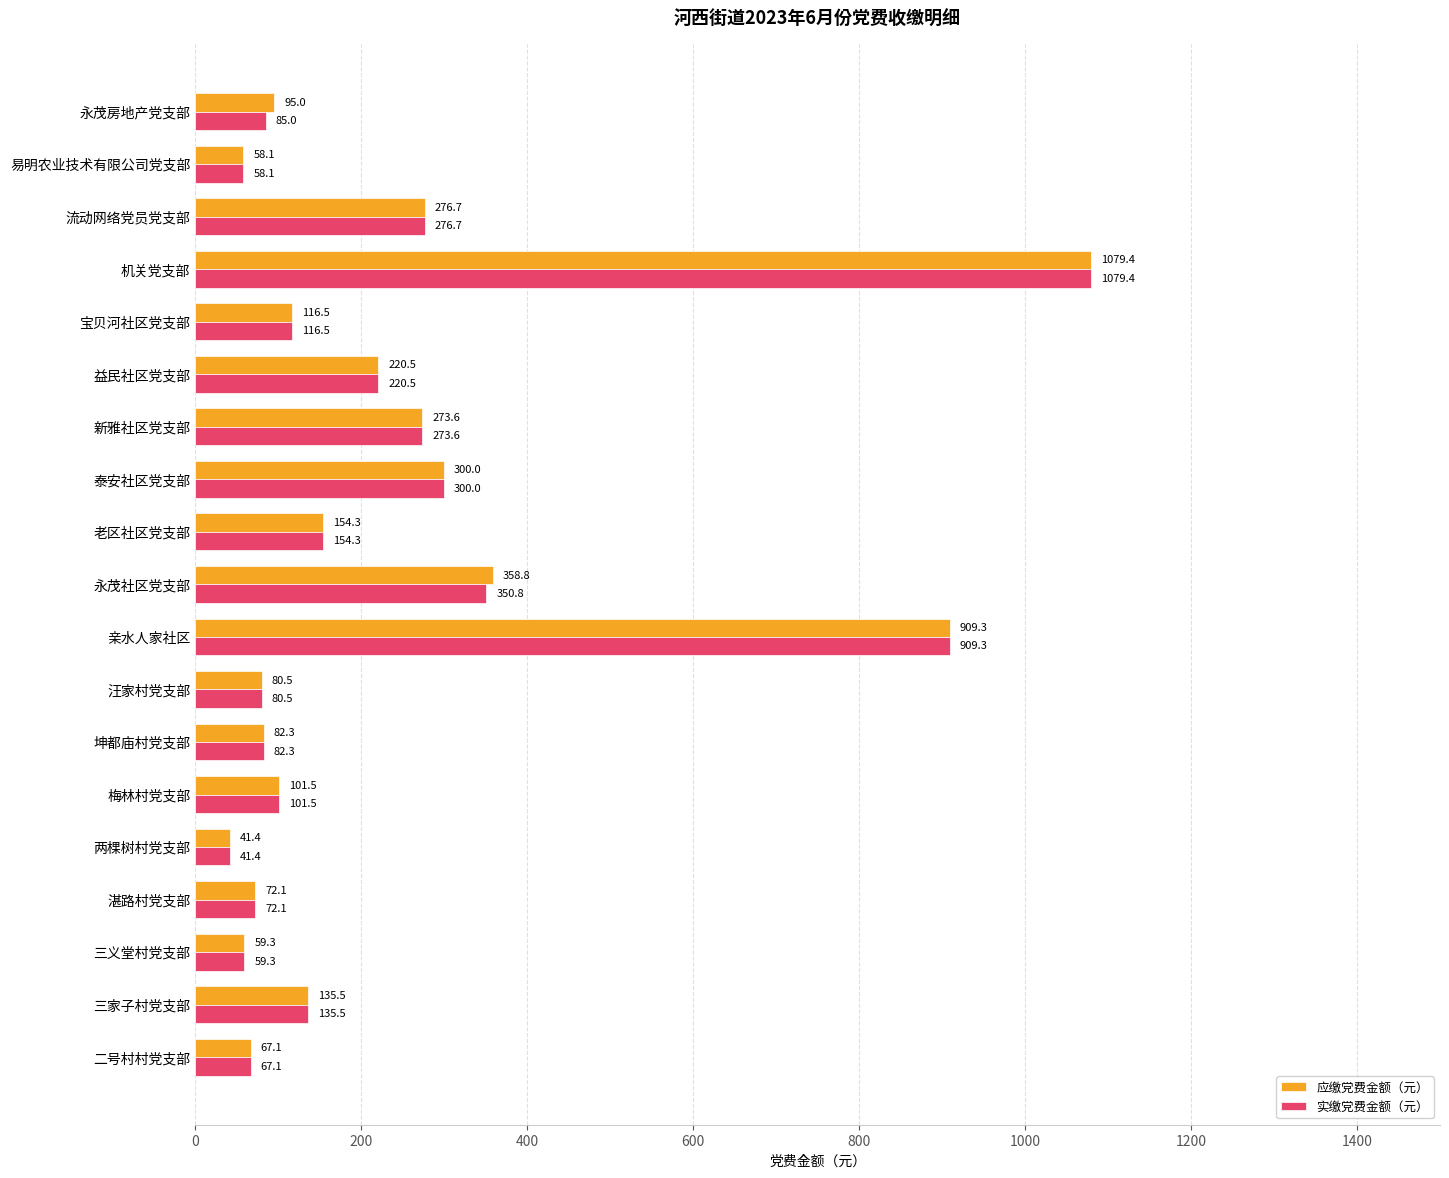

At which label is 实缴党费金额（元） closest to 560?

永茂社区党支部